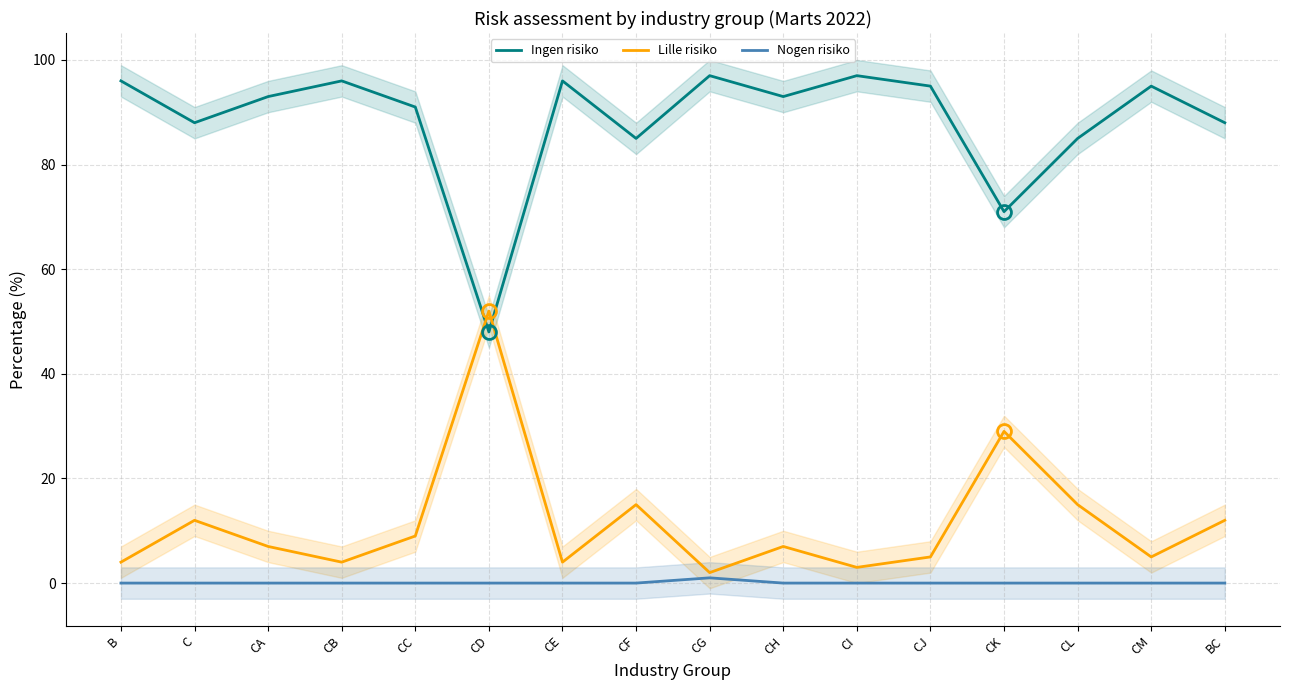

True or false: Nogen risiko and Lille risiko intersect in this chart.

False